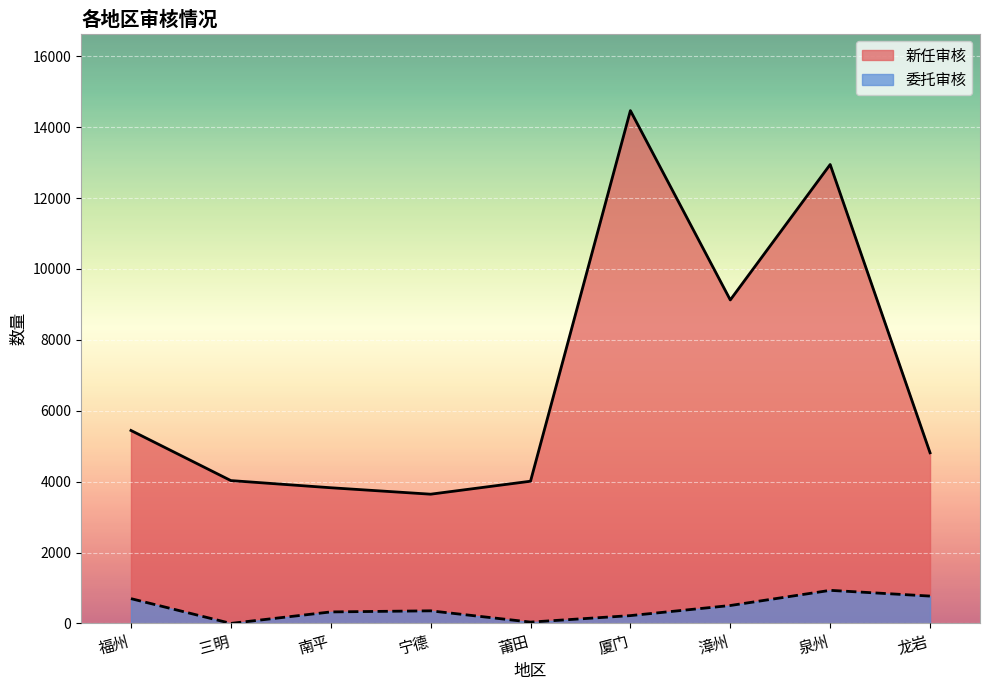

Reading left to right, extract all data points from this chart.

新任审核: 5444	4030	3828	3646	4012	14469	9127	12948	4814
委托审核: 699	0	324	355	37	220	505	933	771